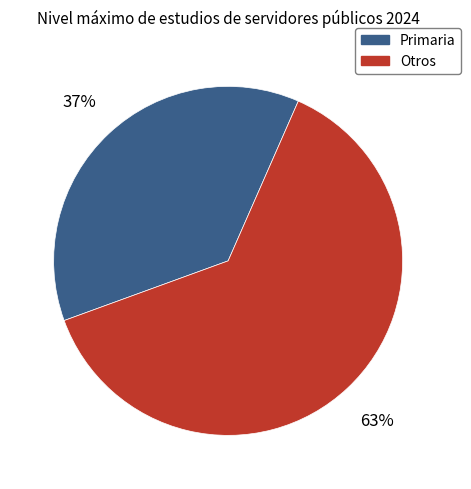

Is there any slice that represents more than half of the pie?

Yes